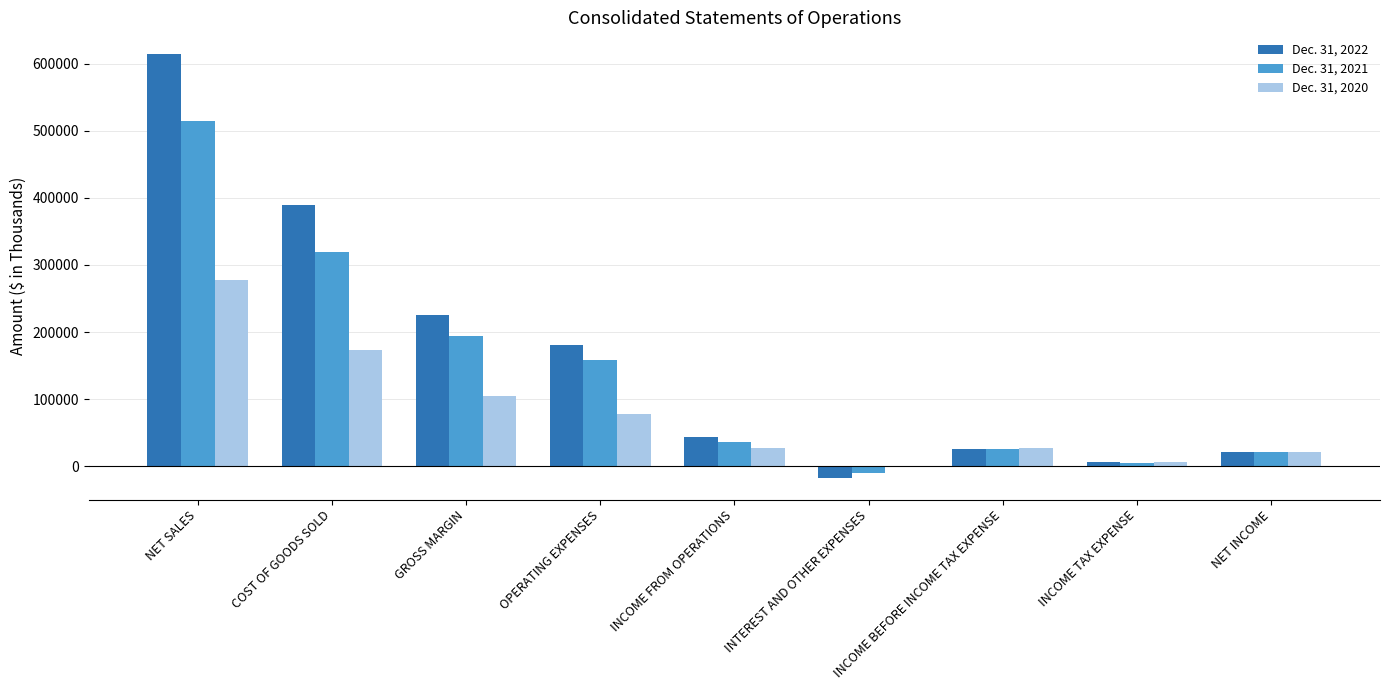

The Dec. 31, 2022 series shows 302332 at OPERATING EXPENSES. True or false?

False